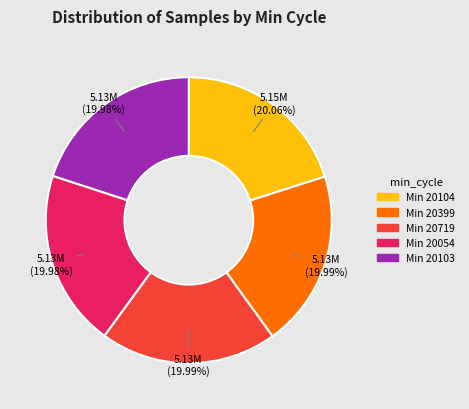

Is the sum of Min 20054 and Min 20399 greater than half?

No